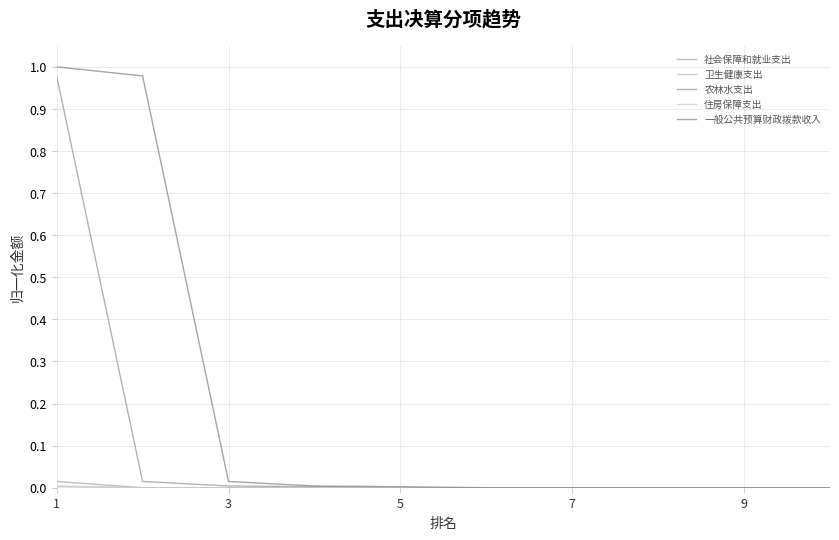

How many lines are shown in the chart?

5